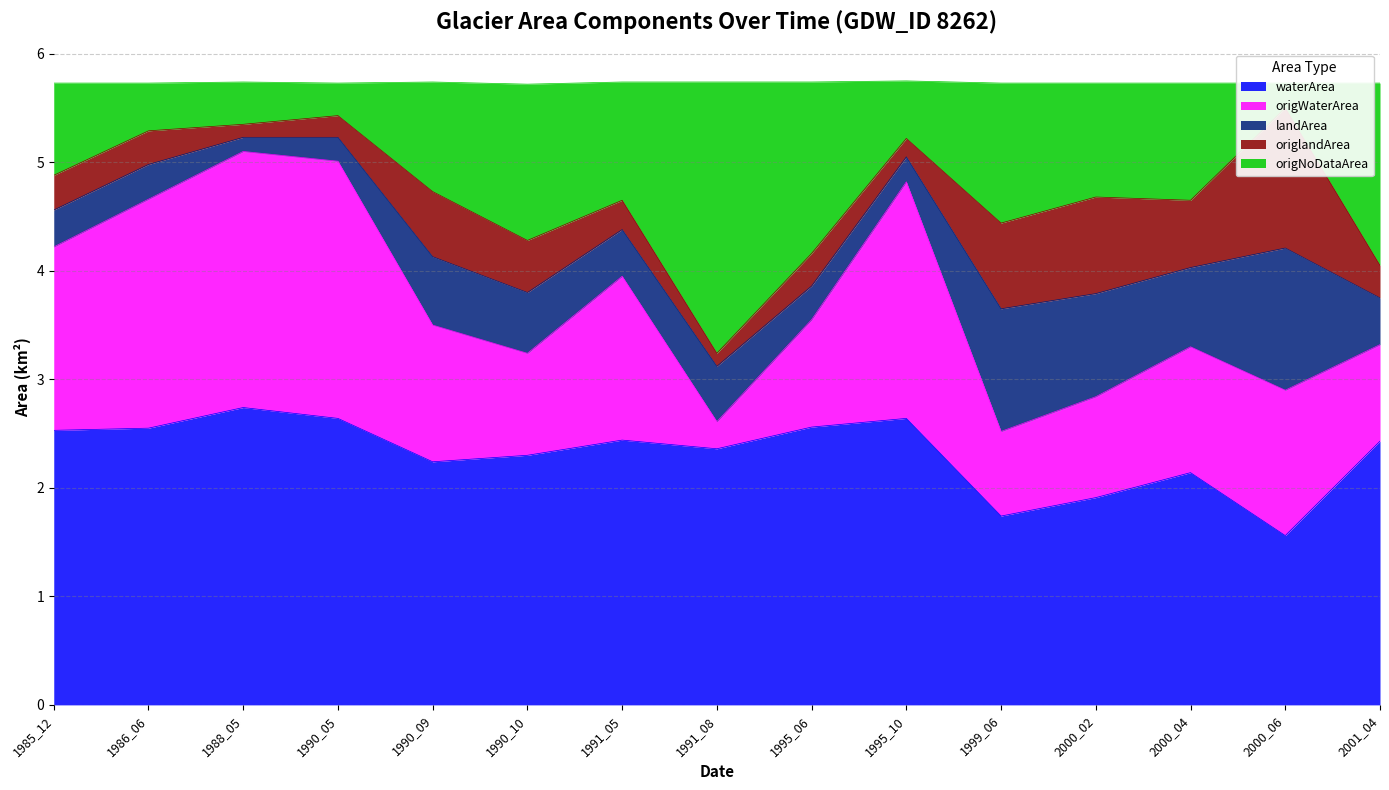

True or false: origNoDataArea and origWaterArea intersect in this chart.

False